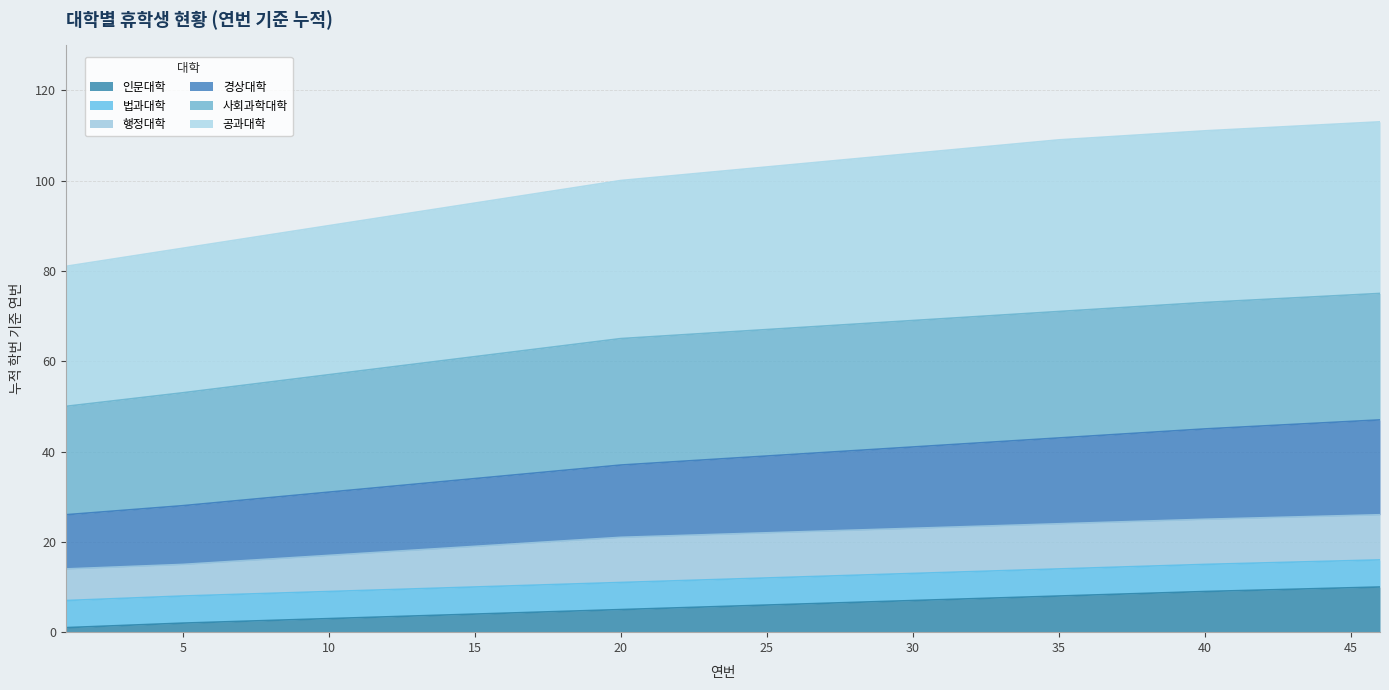

What are all the series names shown in the legend?

인문대학, 법과대학, 행정대학, 경상대학, 사회과학대학, 공과대학